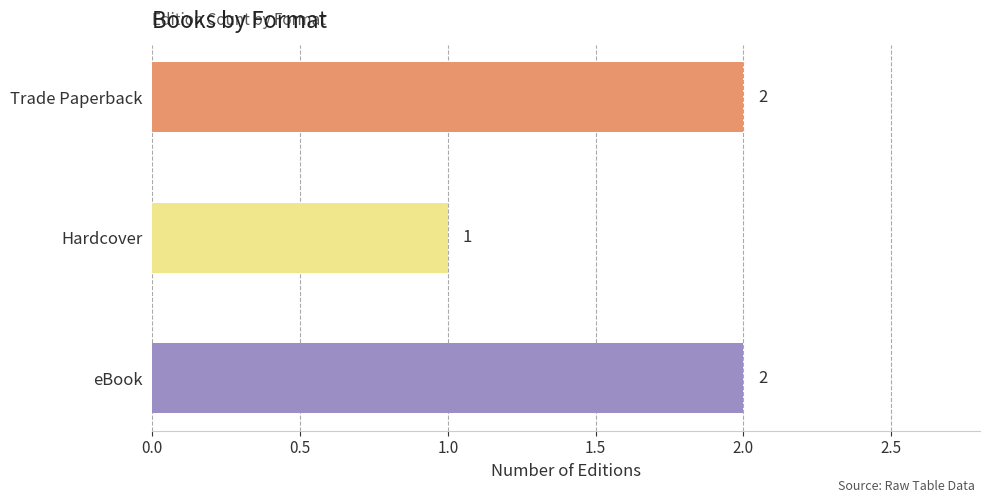

What is the change in value from Hardcover to Trade Paperback?

+1